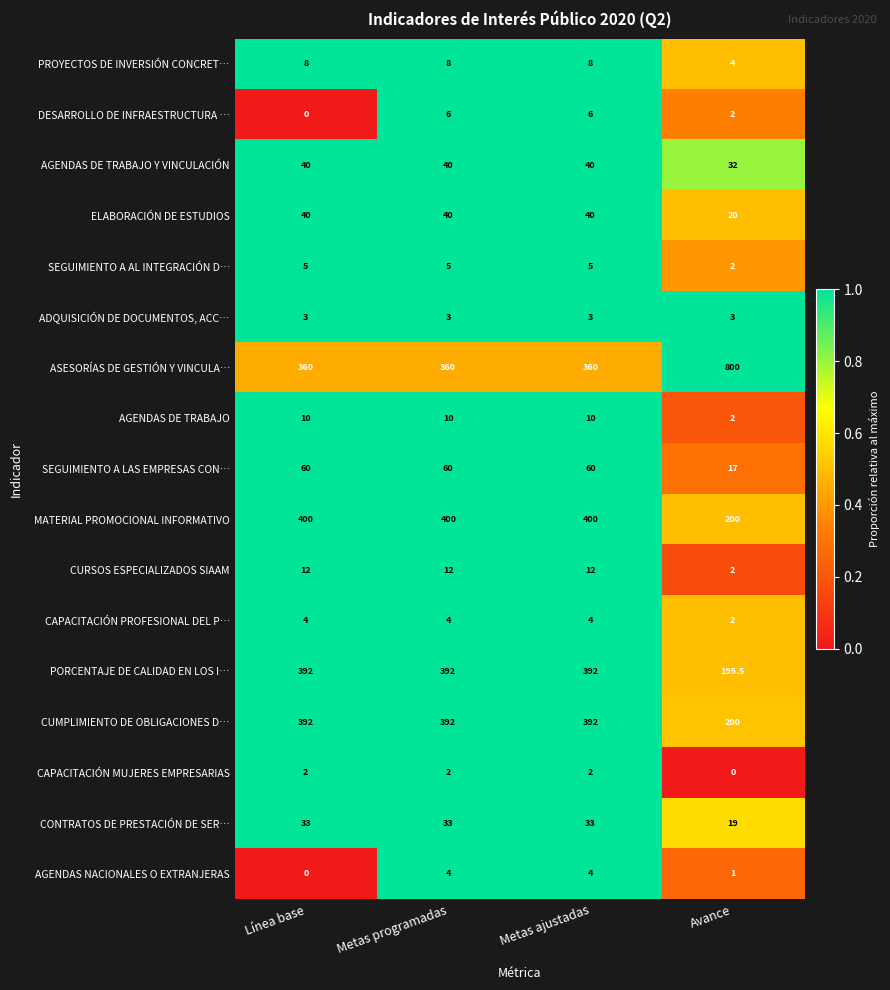

At how many categories does at least one series exceed 89?

4